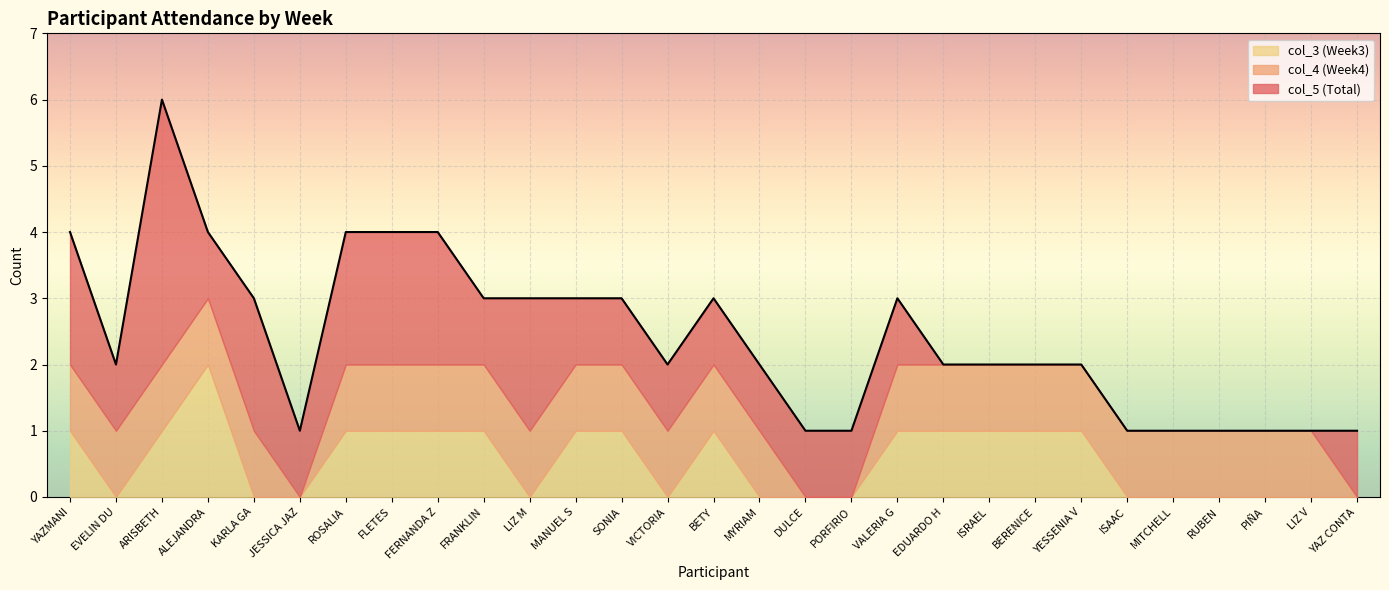

Which series has the widest spread of values?

col_5 (Total)